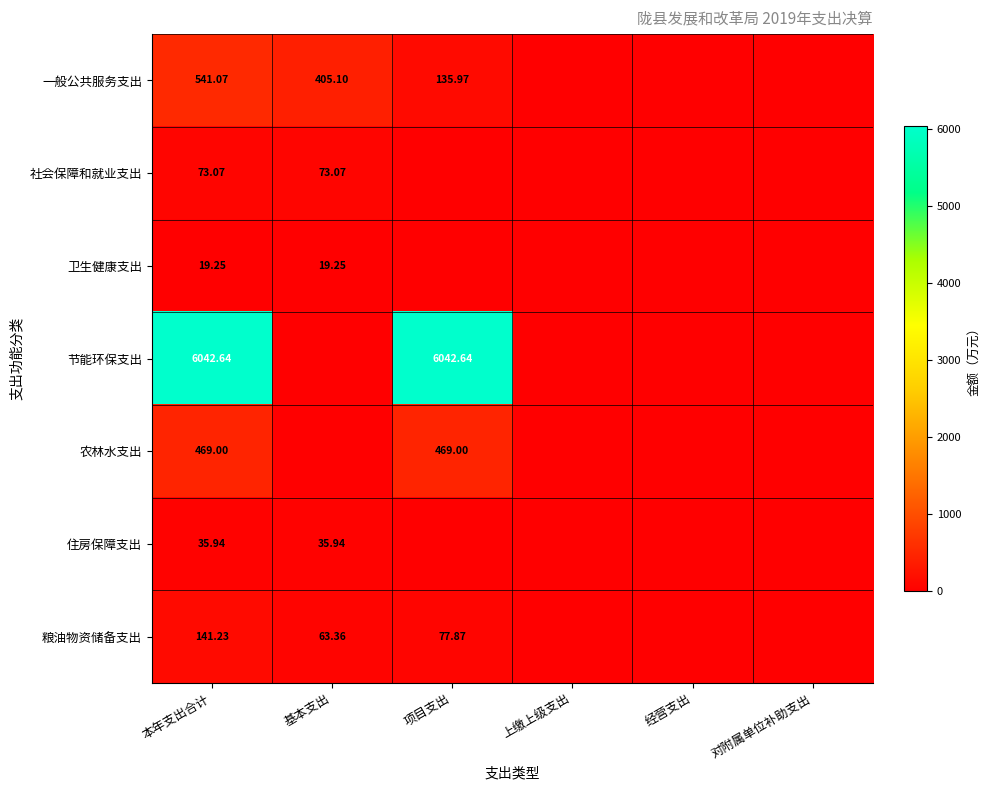

Which series has the largest range (max minus min)?

节能环保支出